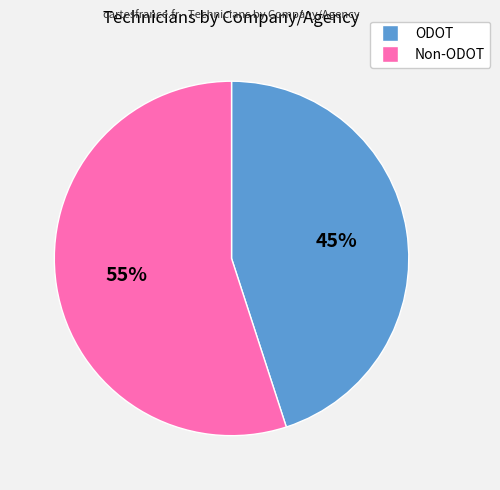

Is there any slice that represents more than half of the pie?

Yes